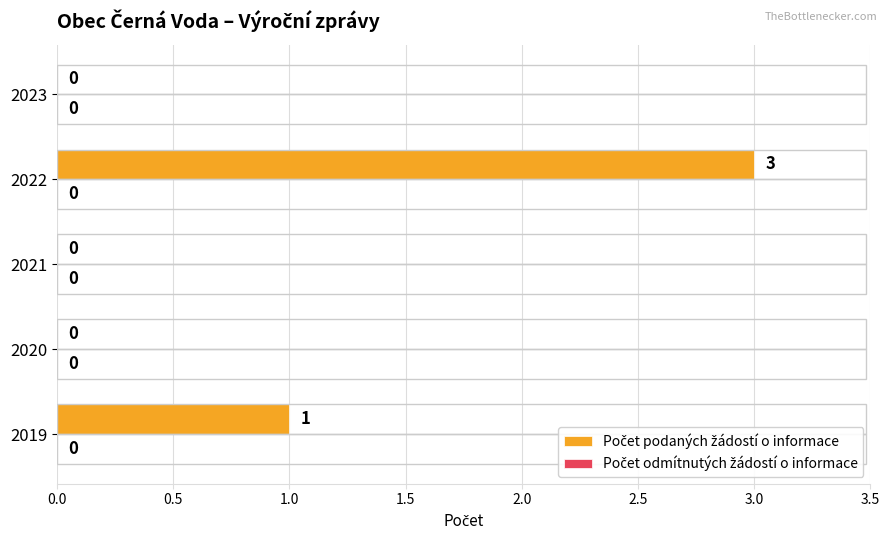

True or false: the data shows -2 at 2020.

False